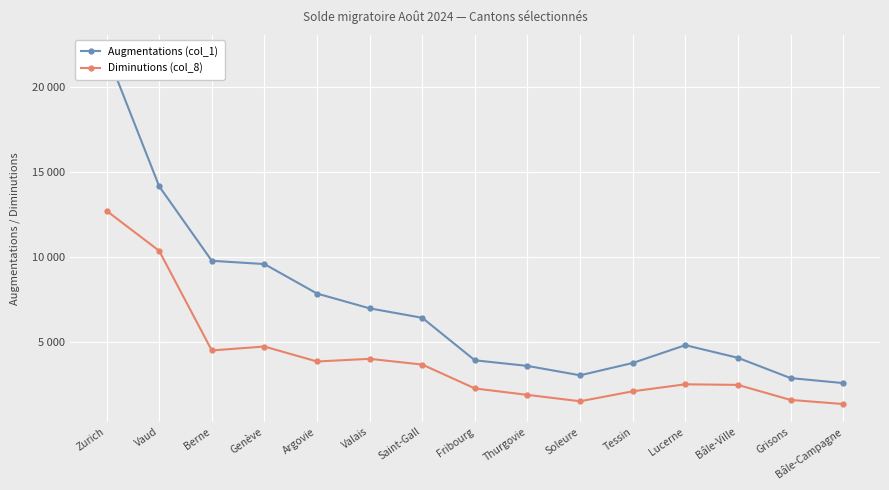

True or false: Augmentations (col_1) and Diminutions (col_8) intersect in this chart.

False